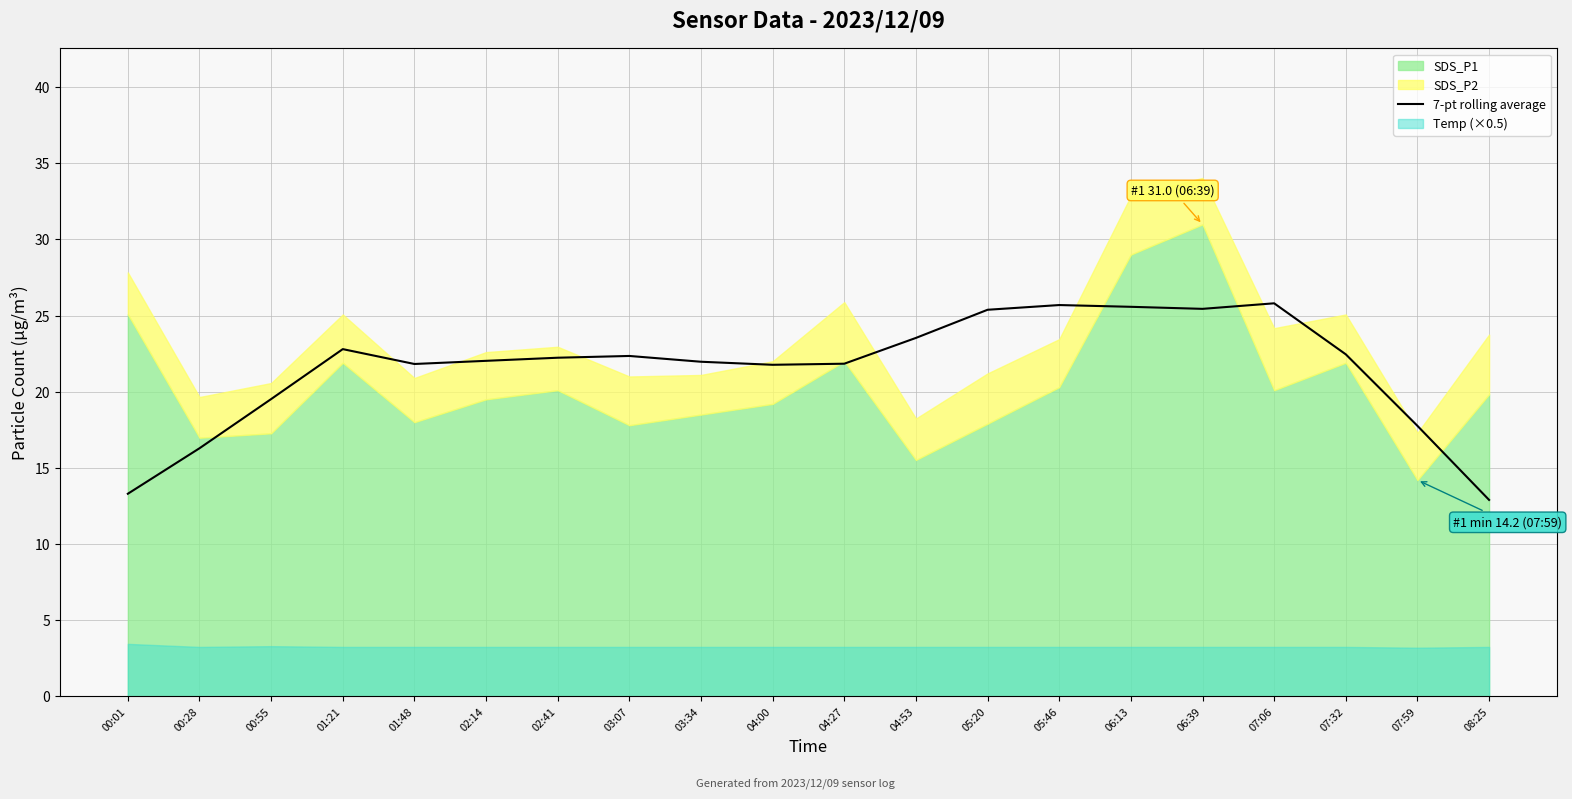

Reading right to left, what are all the values shown in this chart?

08:25=12.9	07:59=17.8	07:32=22.5	07:06=25.8	06:39=25.4	06:13=25.6	05:46=25.7	05:20=25.4	04:53=23.5	04:27=21.8	04:00=21.8	03:34=22.0	03:07=22.3	02:41=22.2	02:14=22.0	01:48=21.8	01:21=22.8	00:55=19.5	00:28=16.3	00:01=13.3